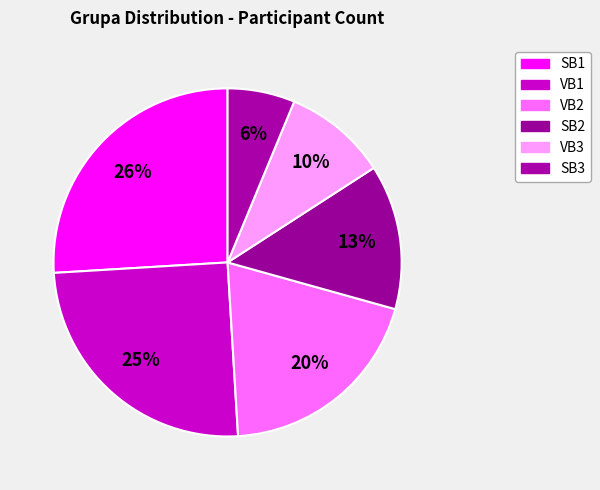

Rank the categories by value from lowest to highest.

SB3, VB3, SB2, VB2, VB1, SB1